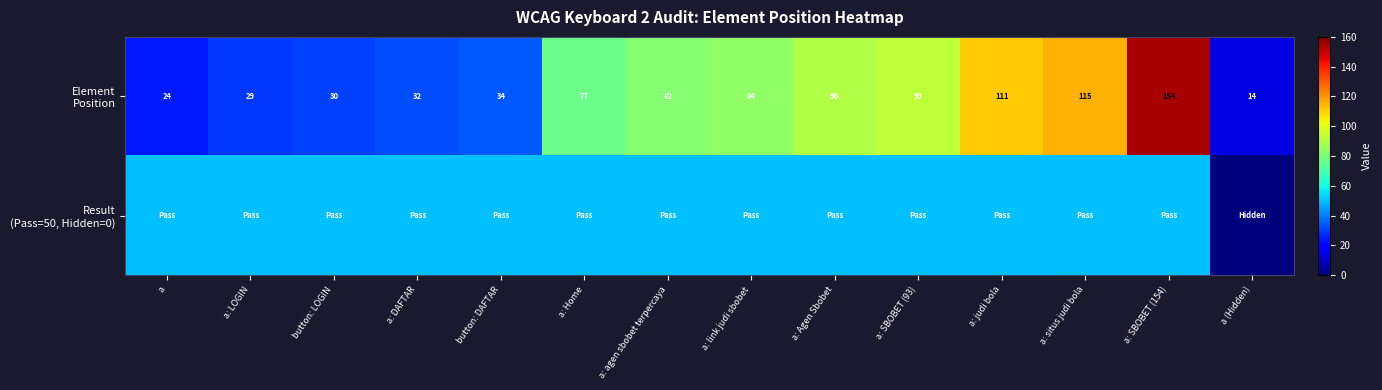

At which label does Element Position first exceed 82?

a: link judi sbobet